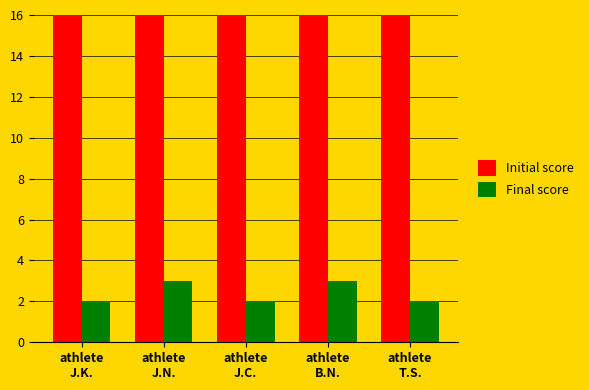

What are all the series names shown in the legend?

Initial score, Final score